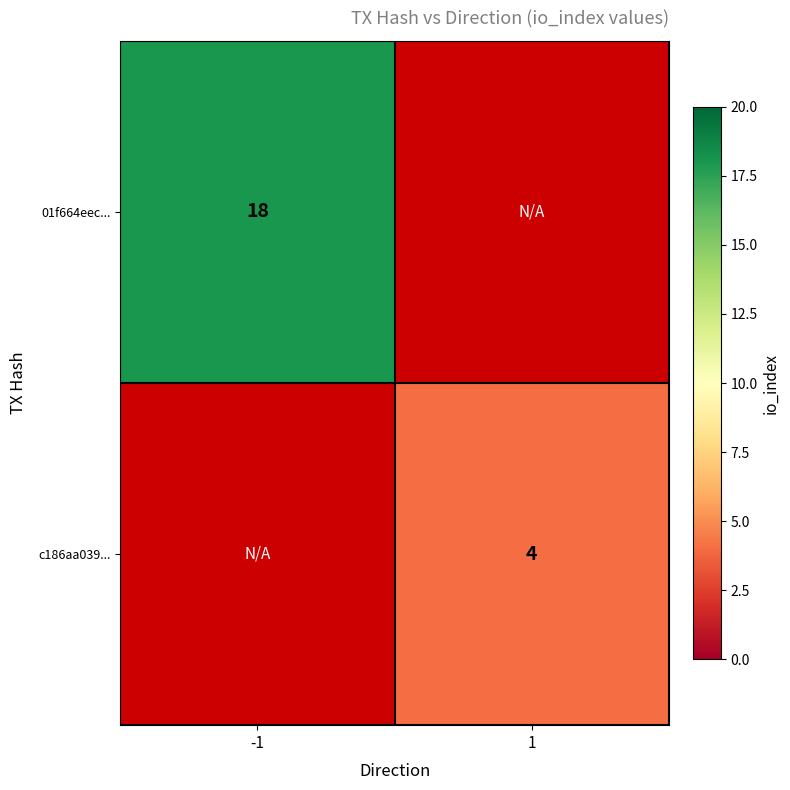

Which category has the highest value across all series?

-1